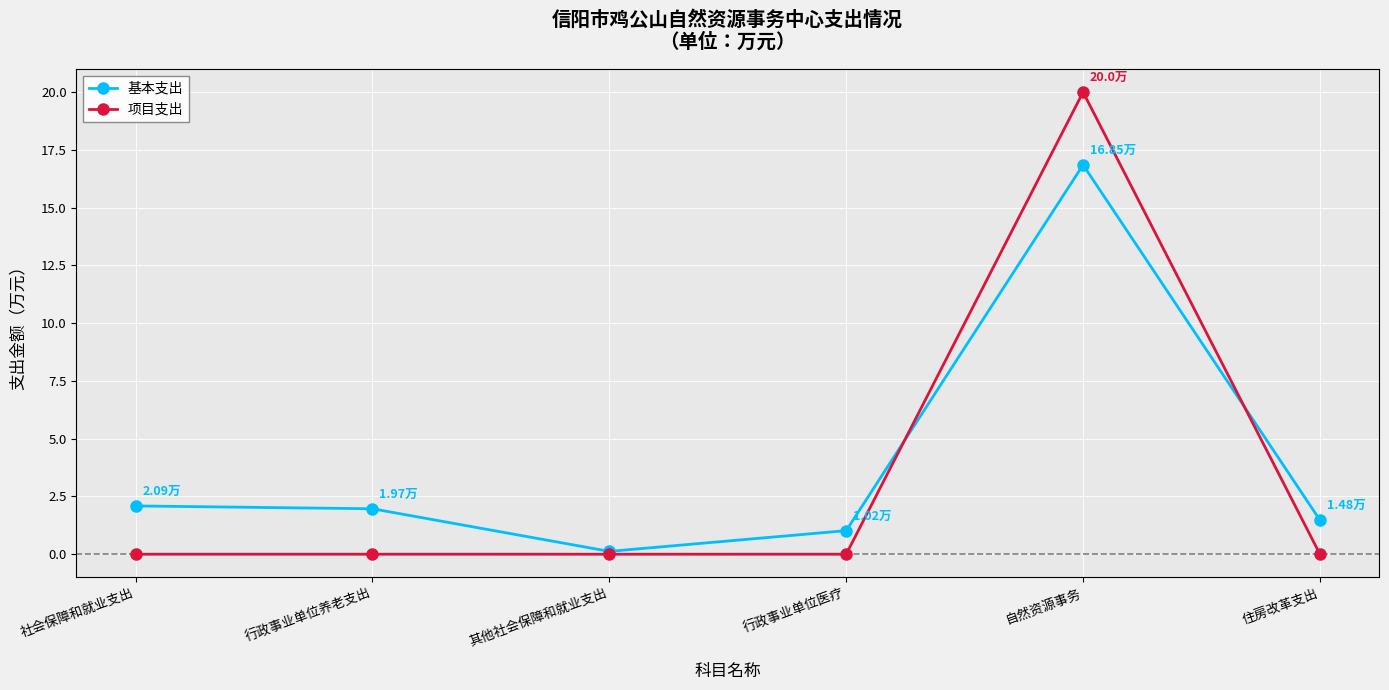

Which series ends up on top after the final intersection of 项目支出 and 基本支出?

基本支出